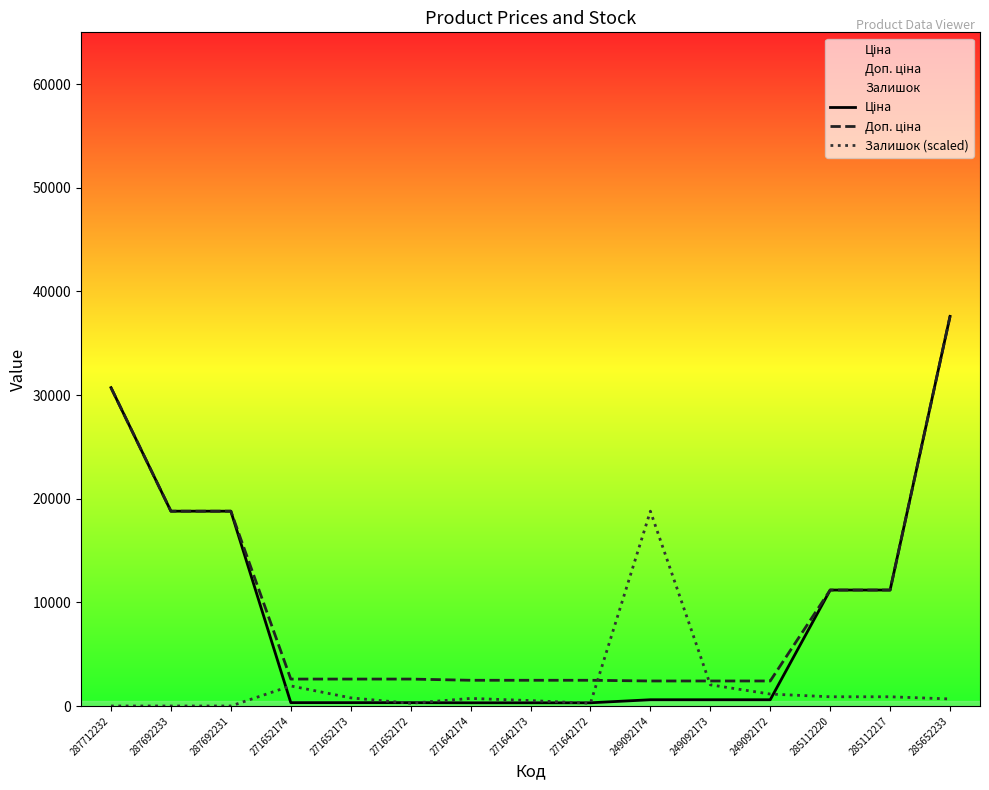

True or false: Ціна and Доп. ціна intersect in this chart.

False